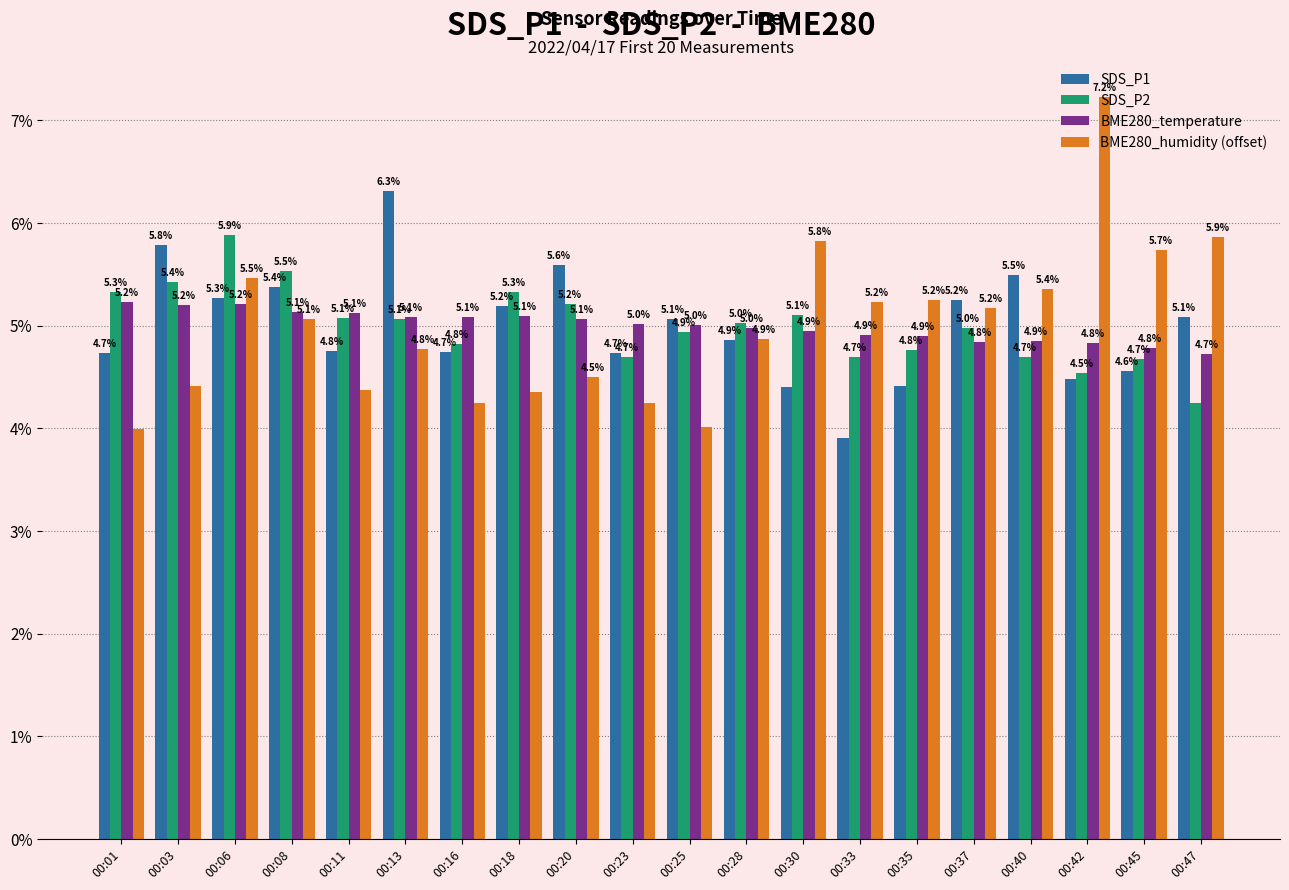

What is the value of the BME280_temperature bar at the 12th from the left?

5.0